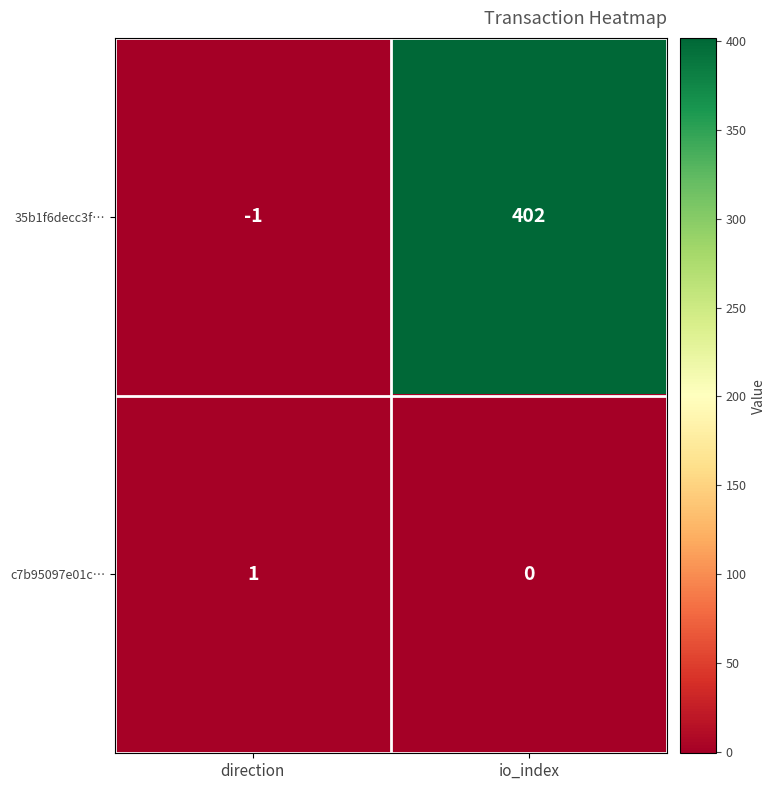

The value of c7b95097e01c… at direction is 1. True or false?

True